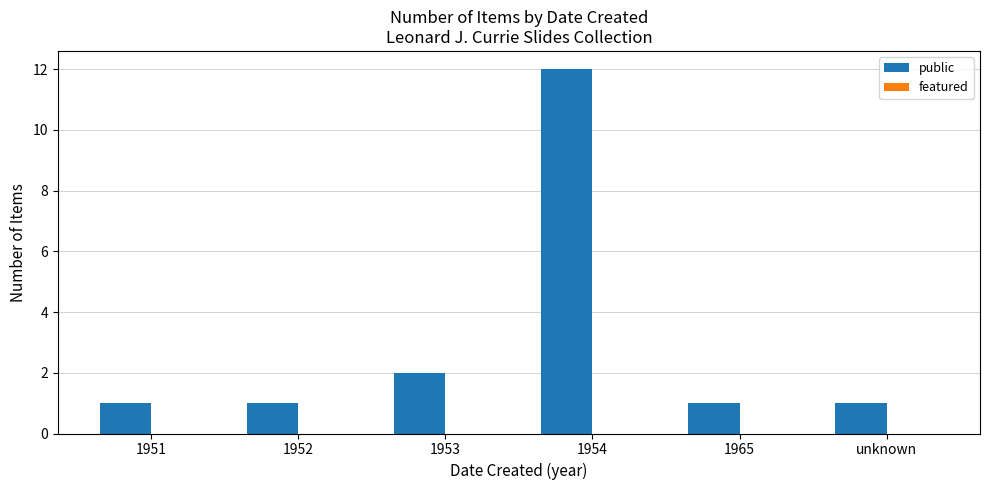

At which category does the chart reach its peak across all series?

1954